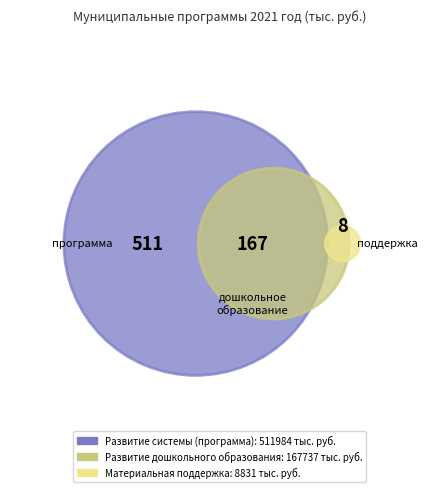

Is the sum of Материальная поддержка and Развитие системы (программа) greater than half?

Yes